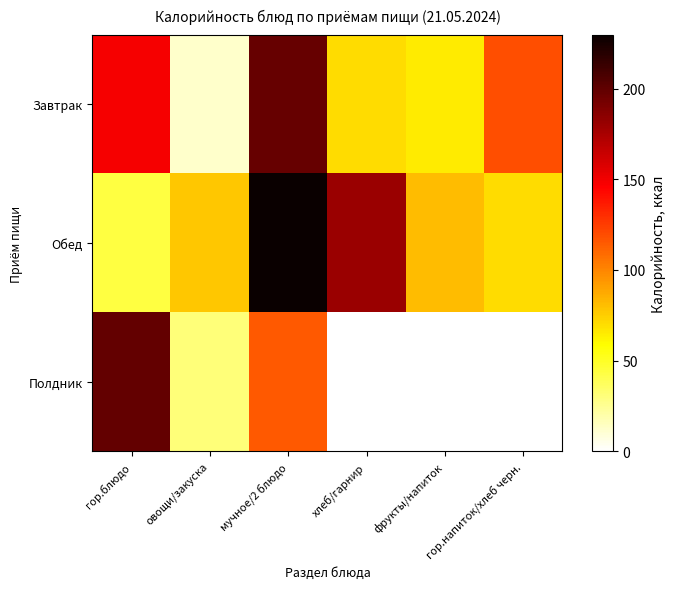

Between мучное/2 блюдо and фрукты/напиток, which is larger?

мучное/2 блюдо